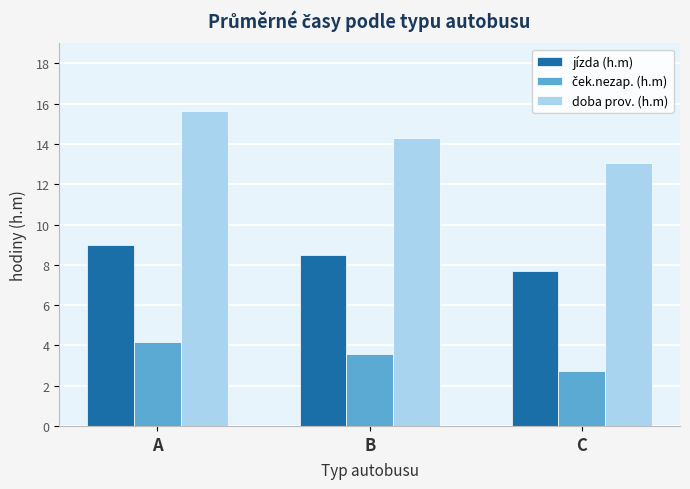

Are the bars grouped side by side (vs. stacked)?

Yes